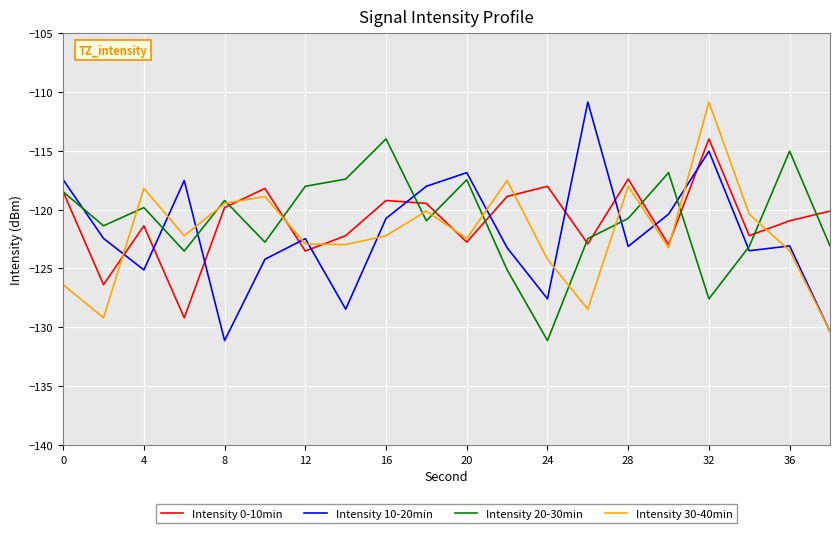

What is the lowest value of the Intensity 20-30min series?

-131.1